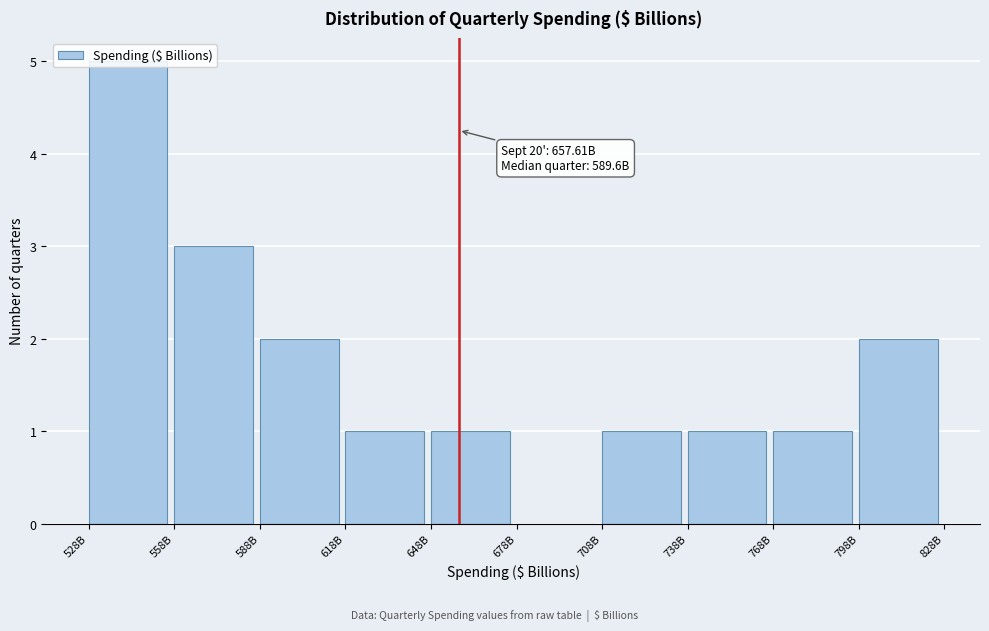

Approximately how many times larger is the value at 708B compared to 768B?

1.0